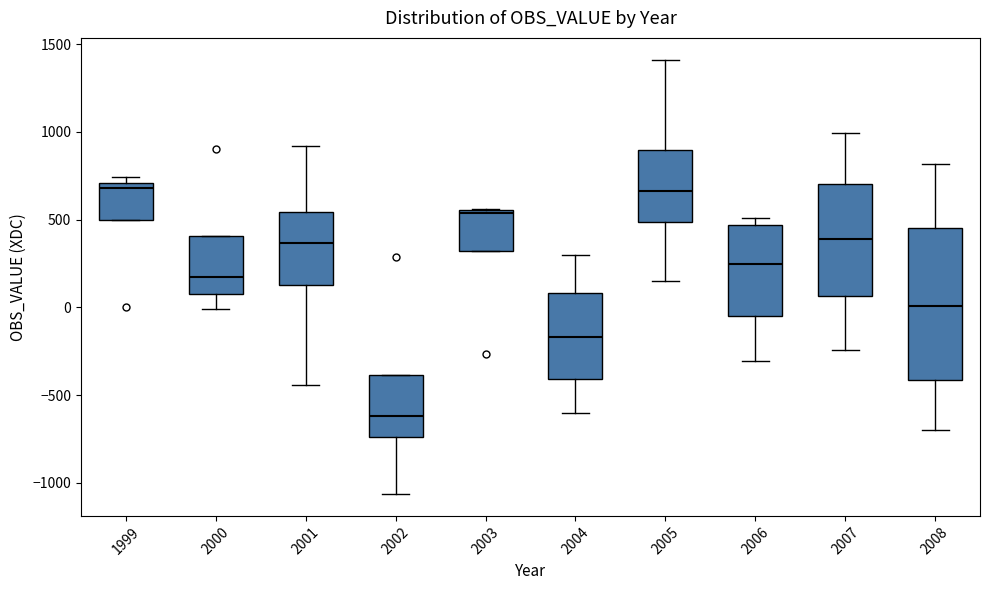

Comparing the boxes themselves (not the whiskers), which one is the tallest?

2008